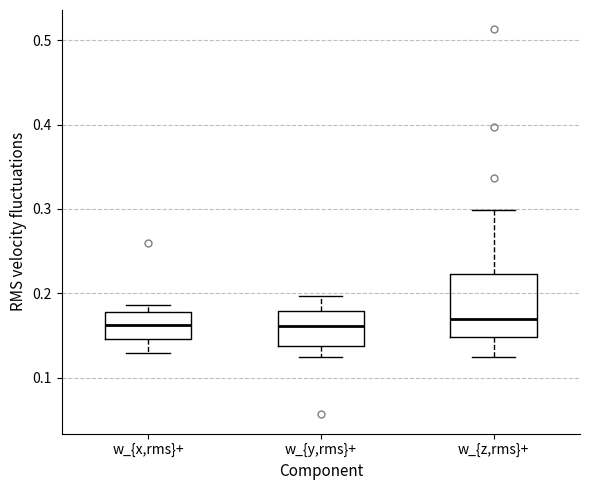

Reading left to right, transcribe this box plot: for each box, give where its median line is, the range the box spans, and where its two whiskers end, as read against the y-axis. The values are not printed on the chart, so give them approximately, as read against the axis.

w_{x,rms}+: median 0.16, box 0.15 to 0.18, whiskers 0.13 to 0.19
w_{y,rms}+: median 0.16, box 0.14 to 0.18, whiskers 0.12 to 0.20
w_{z,rms}+: median 0.17, box 0.15 to 0.22, whiskers 0.13 to 0.30